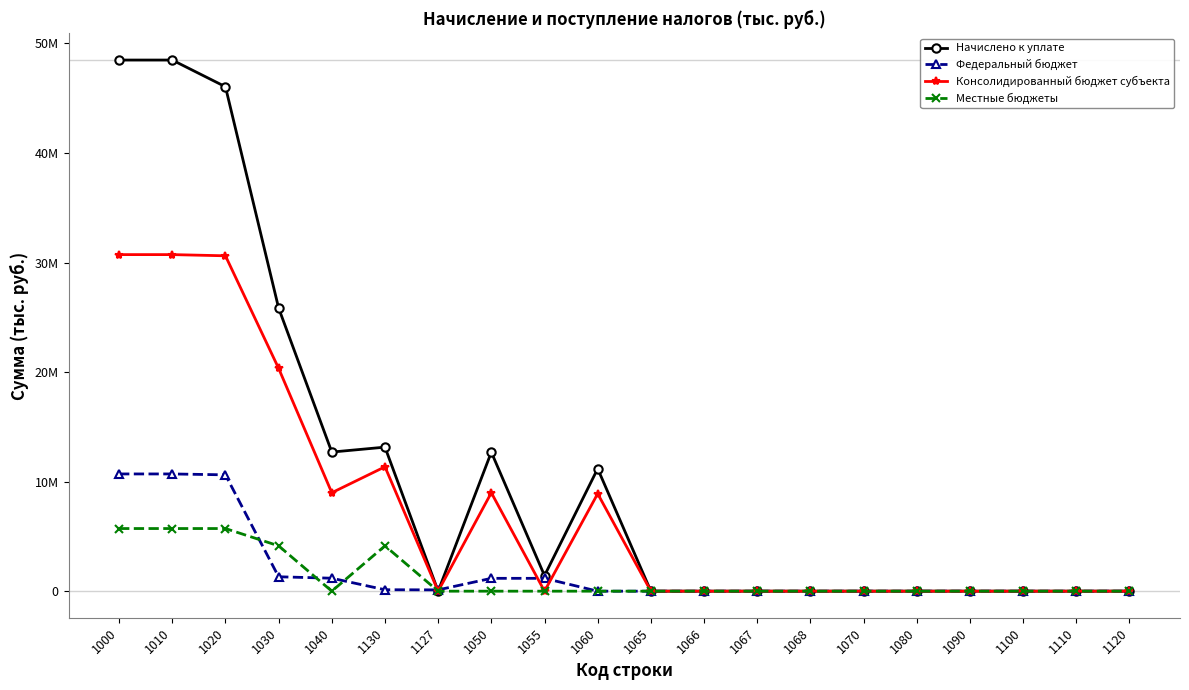

Between 1070 and 1060, which is larger?

1060